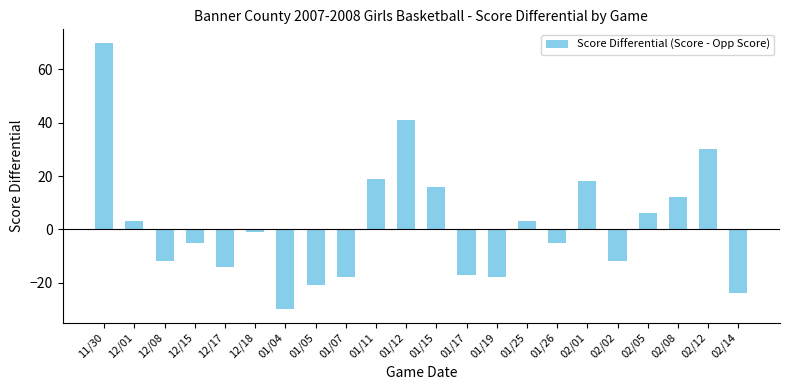

True or false: the data shows 30 at 02/12.

True